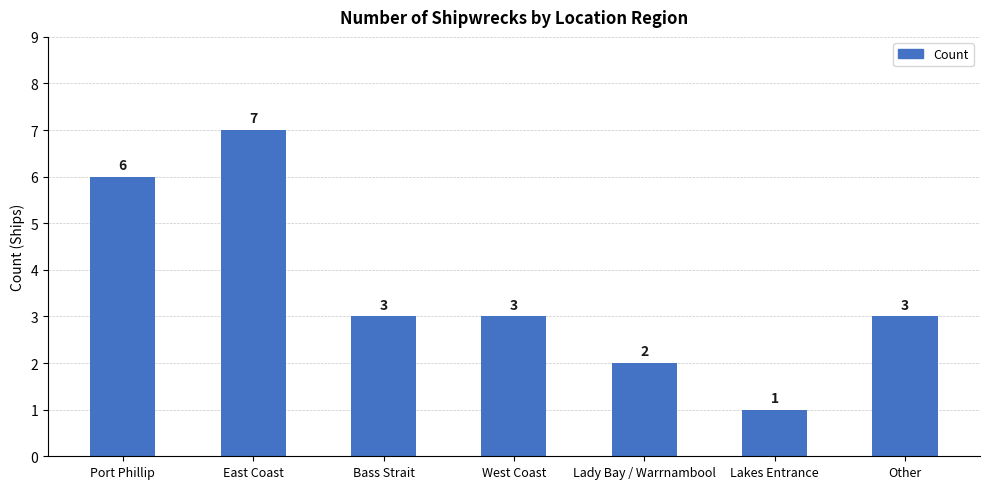

What is the difference between the maximum and minimum values?

6